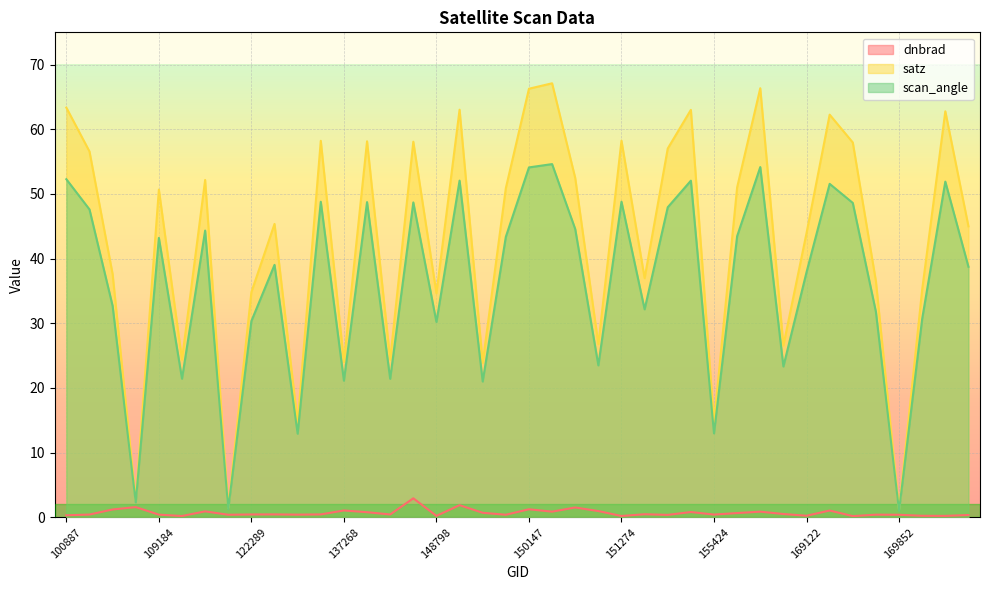

At which category does scan_angle reach its first local valley?

104431